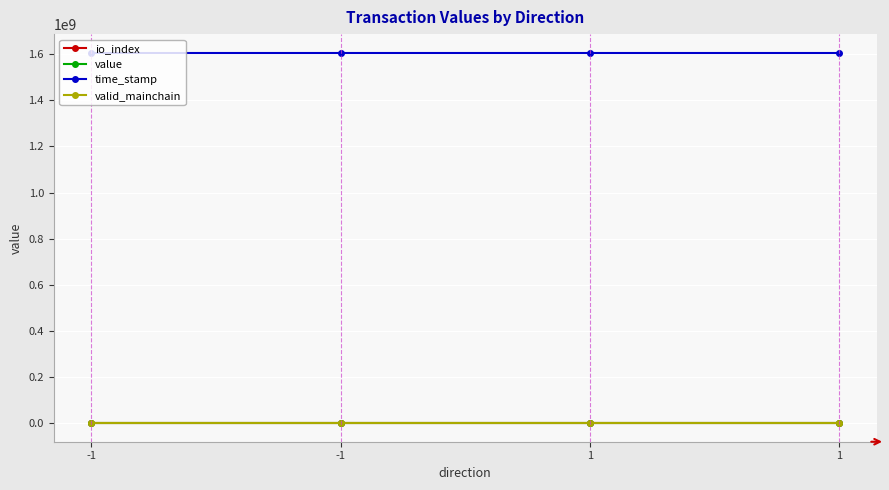

Count the number of data series in this chart.

4